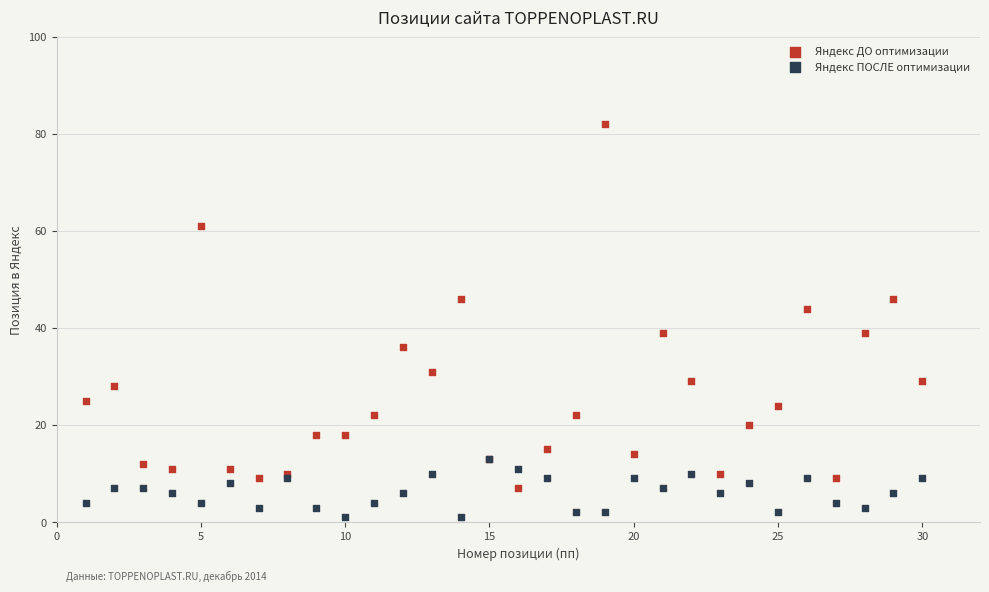

Which series has the widest spread of Y values?

Яндекс ДО оптимизации